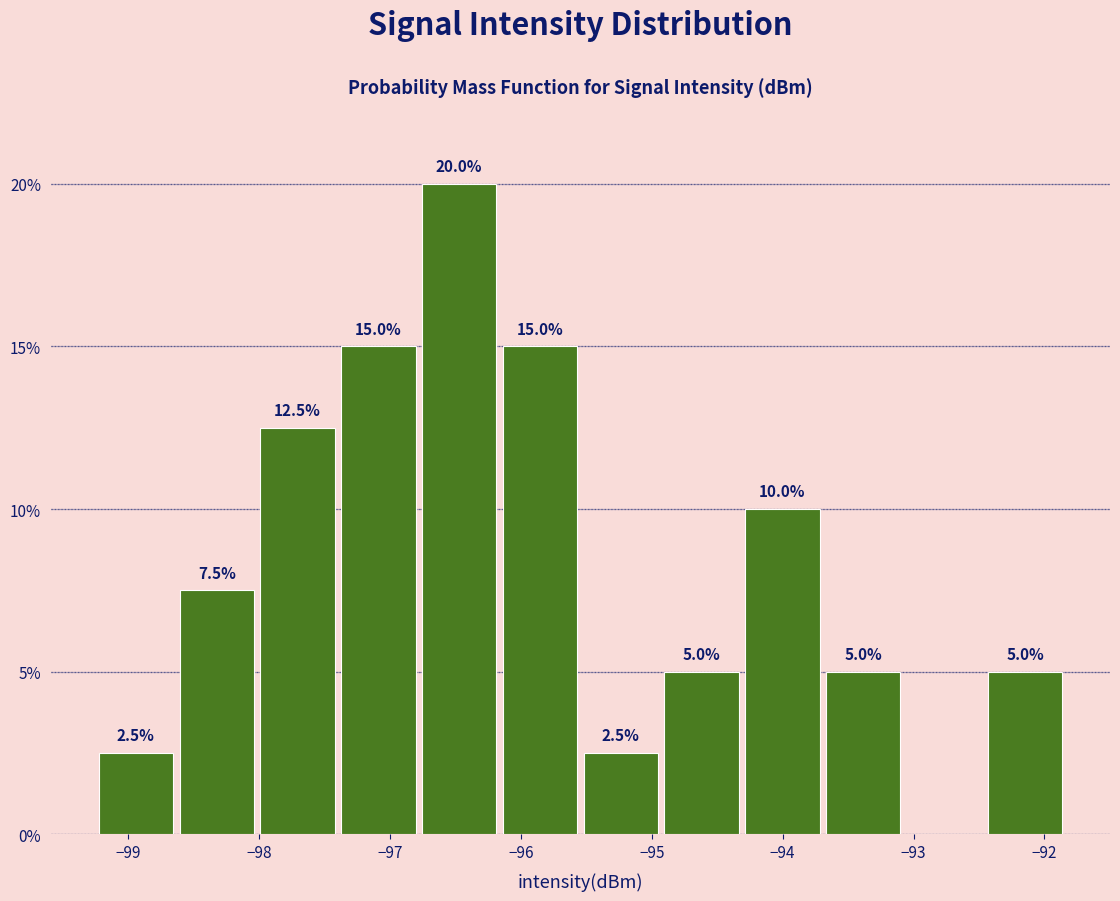

Over which range of the x-axis is the bar tallest?

-96.8 to -96.2